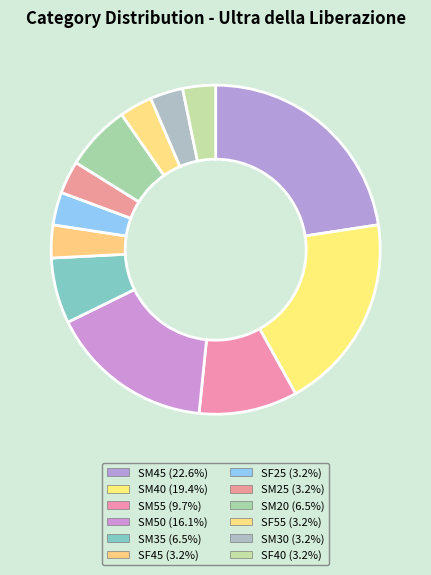

How many segments does this pie chart have?

12